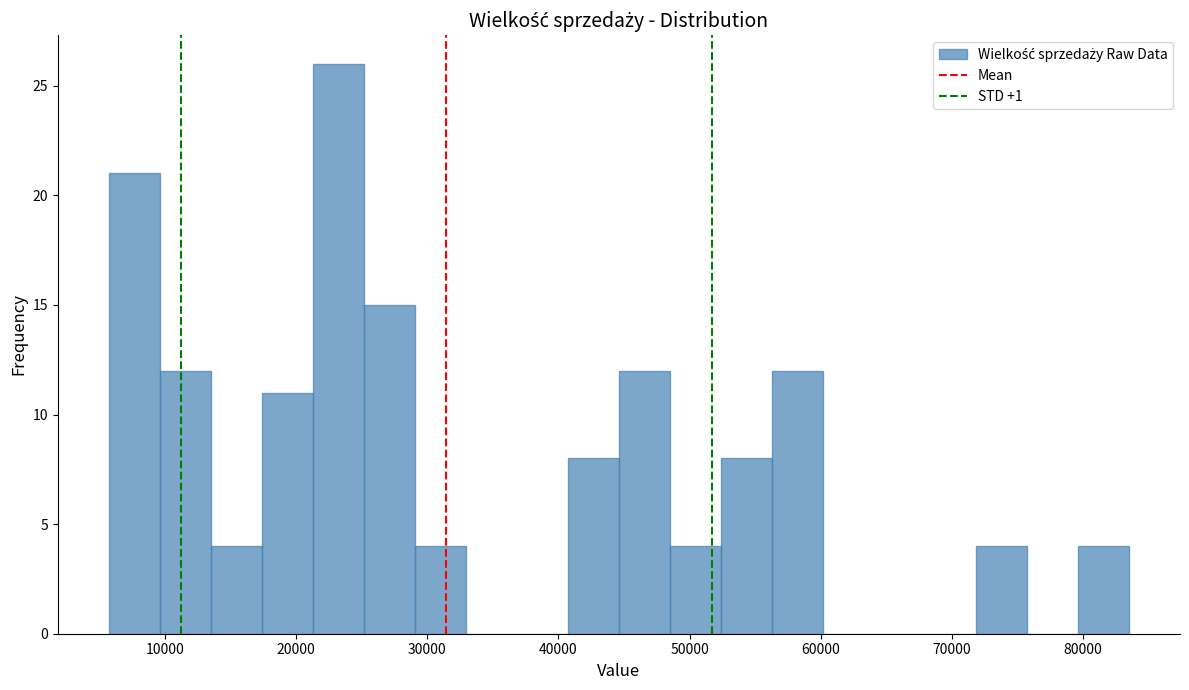

Read against the x-axis, roughly where is the centre of the tallest bar?

23000